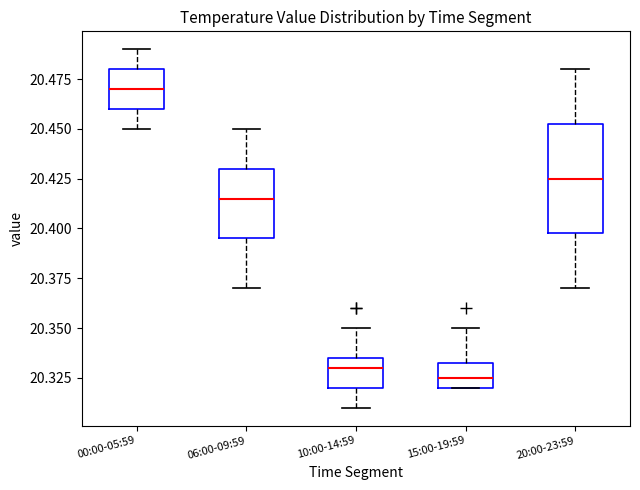

Where does the median line of the box for 15:00-19:59 sit on the y-axis? The values are not printed on the chart, so give them approximately, as read against the axis.

20.325